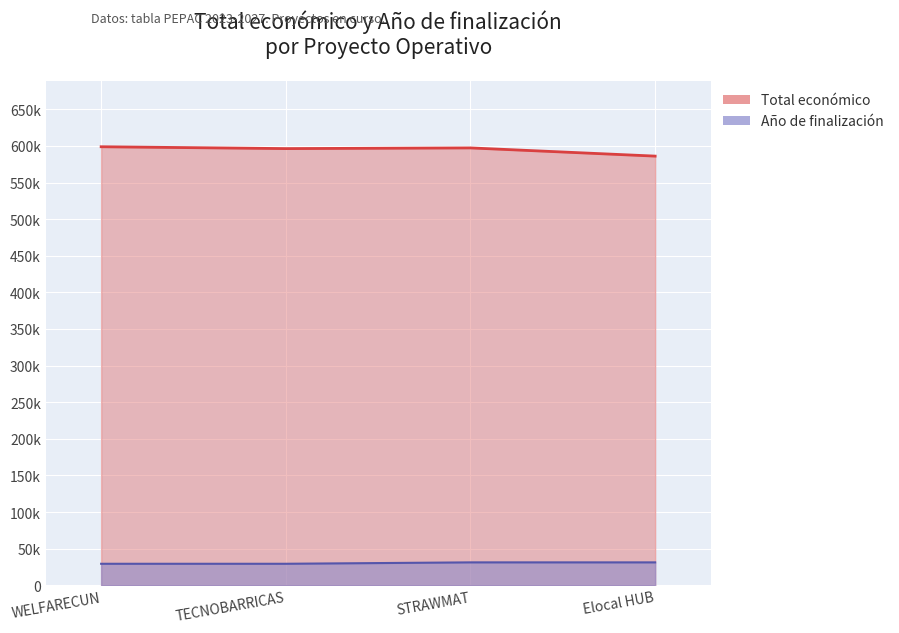

Which category has the lowest value in the Total económico series?

2024